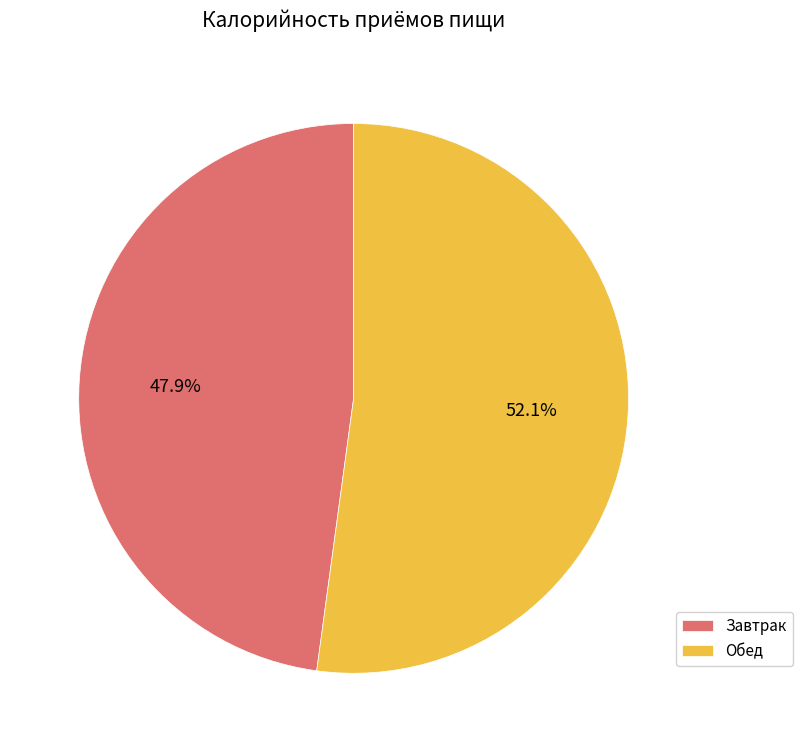

Which category has the smallest portion of the pie?

Завтрак